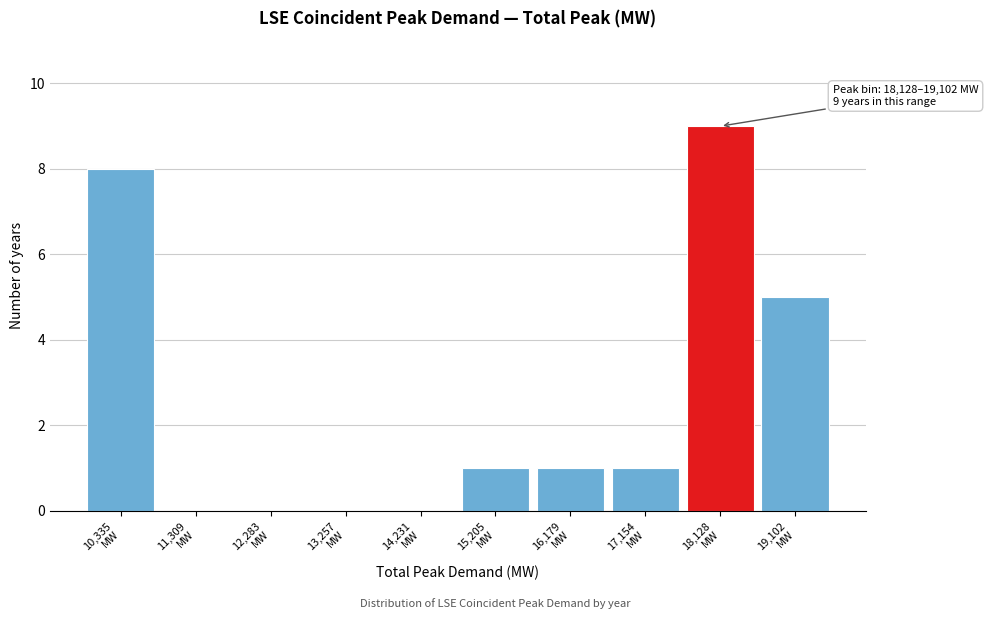

What is the sum of all values?

25